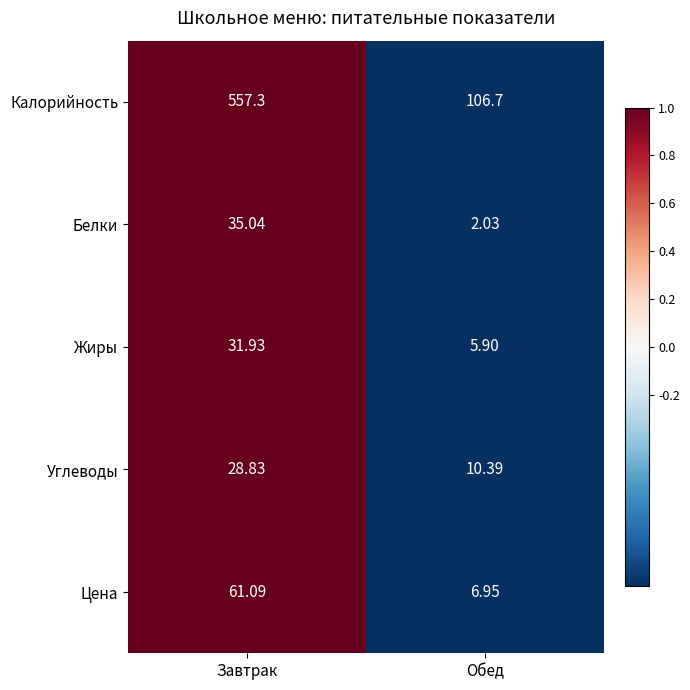

At which category is the sum across all series the highest?

Завтрак